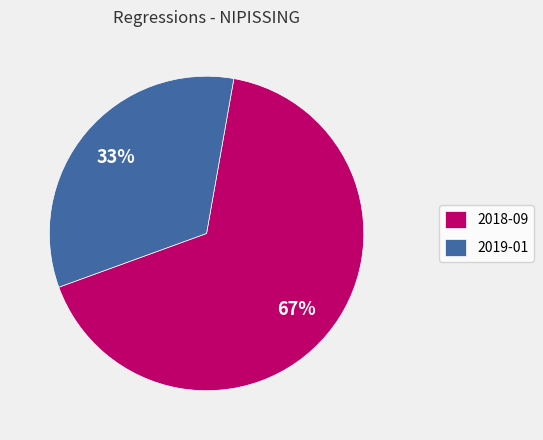

Which has a higher value, 2018-09 or 2019-01?

2018-09